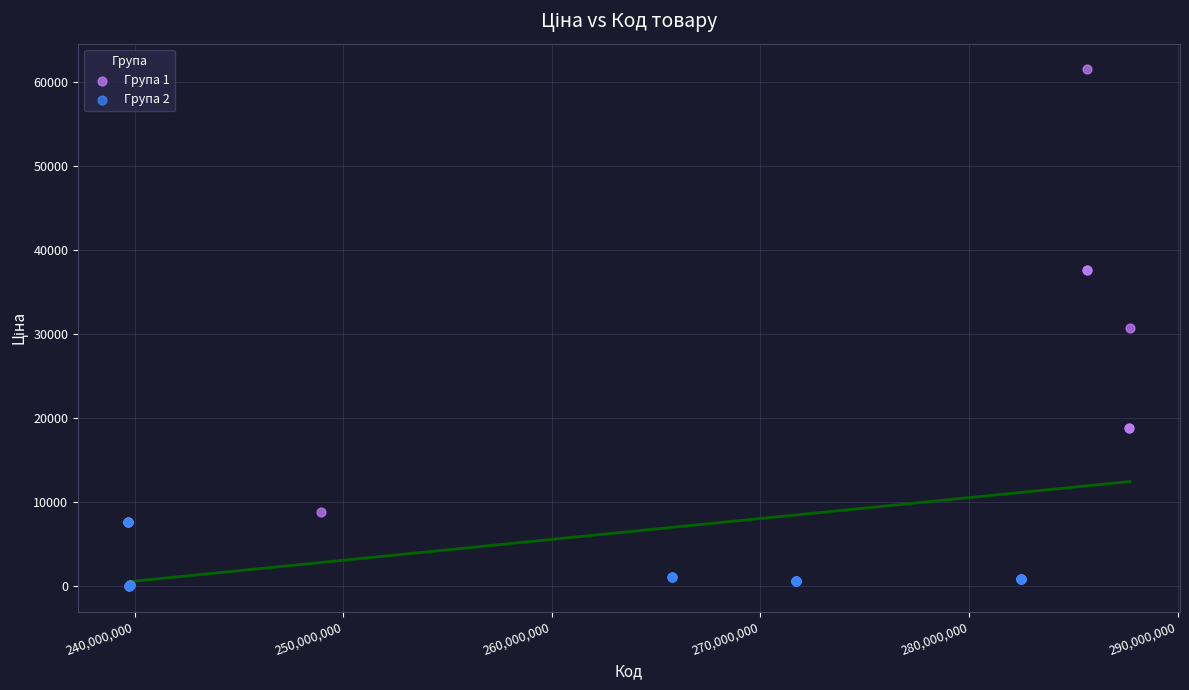

Which series has the largest Y range (max minus min)?

Група 1